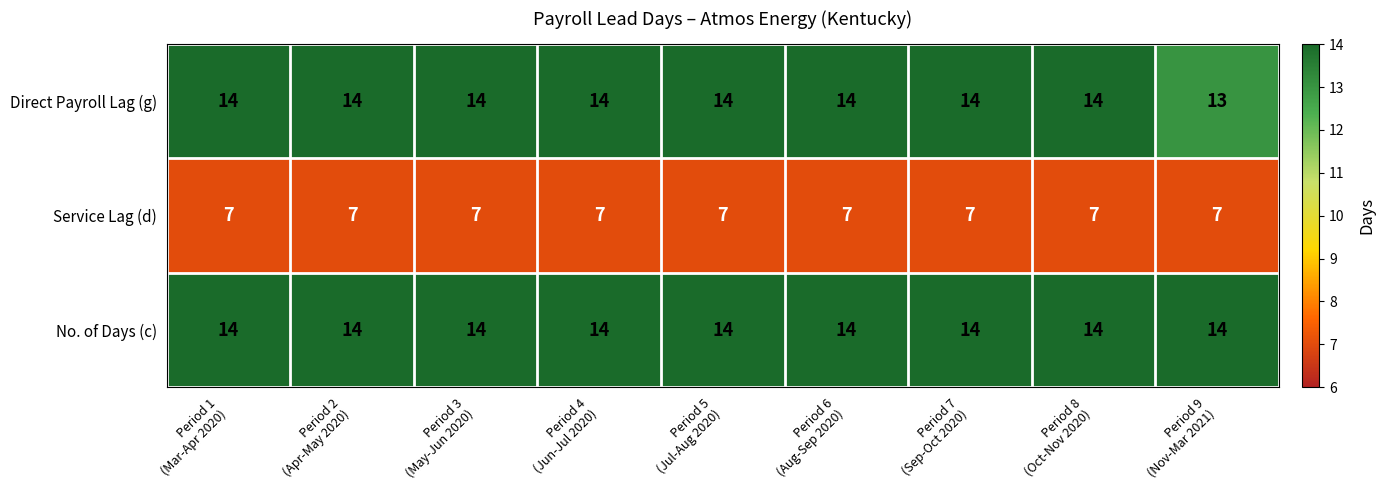

Reading left to right, what are all the values shown in this chart?

Direct Payroll Lag (g): 14	14	14	14	14	14	14	14	13
Service Lag (d): 7	7	7	7	7	7	7	7	7
No. of Days (c): 14	14	14	14	14	14	14	14	14